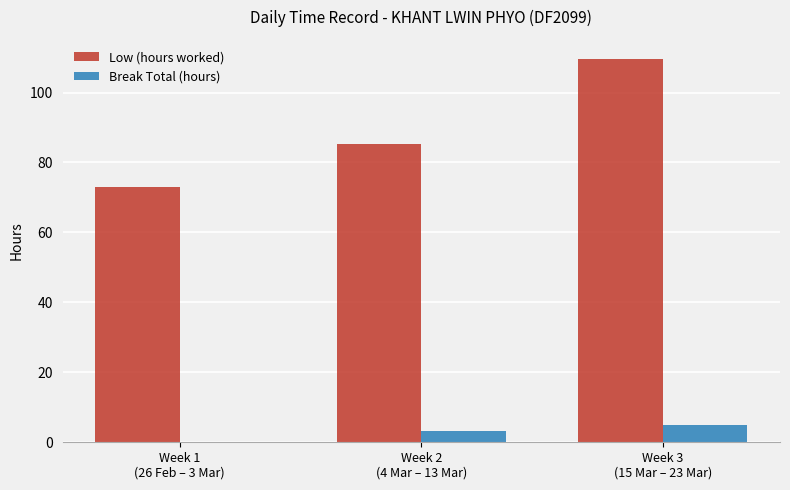

What is the spread (max minus min) of values at Week 1
(26 Feb – 3 Mar)?

73.1